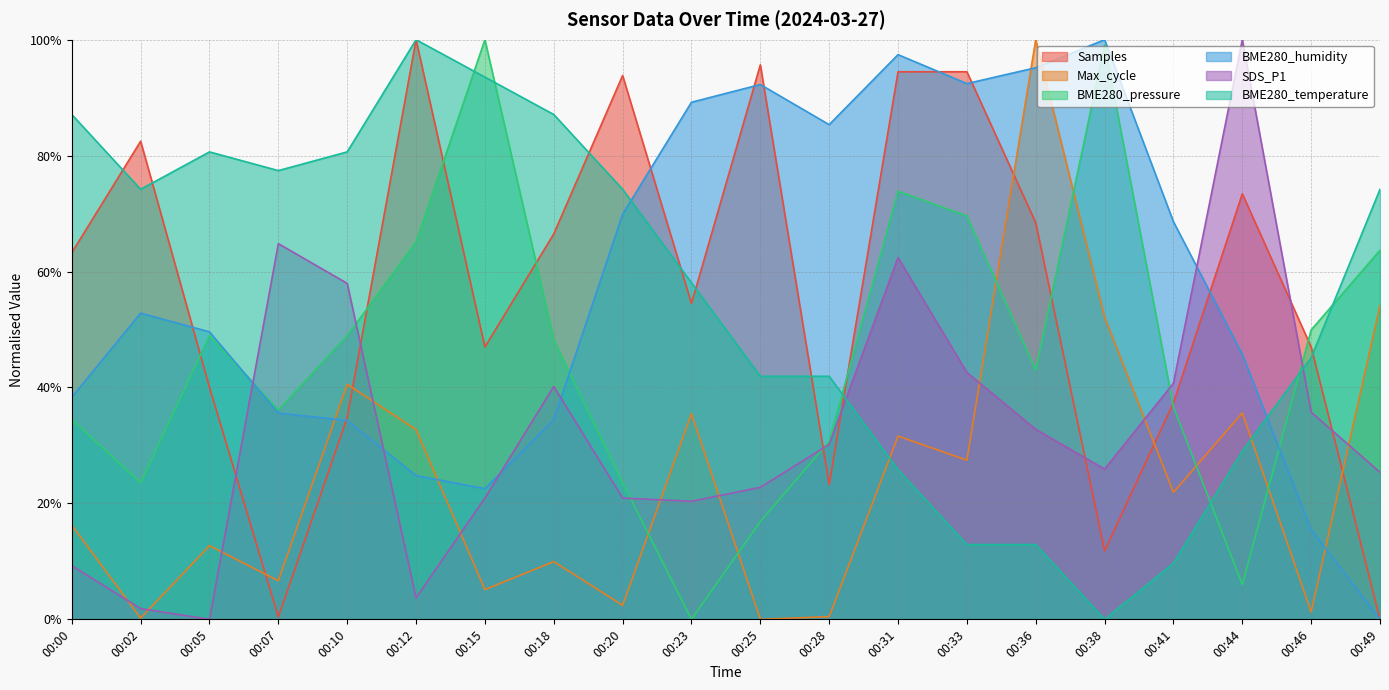

Reading left to right, list all the values displayed in this chart.

Samples: 0.6	0.8	0.4	0.0	0.3	1.0	0.5	0.7	0.9	0.5	1.0	0.2	0.9	0.9	0.7	0.1	0.4	0.7	0.5	0.0
Max_cycle: 0.2	0.0	0.1	0.1	0.4	0.3	0.1	0.1	0.0	0.4	0.0	0.0	0.3	0.3	1.0	0.5	0.2	0.4	0.0	0.5
BME280_pressure: 0.3	0.2	0.5	0.4	0.5	0.7	1.0	0.5	0.2	0.0	0.2	0.3	0.7	0.7	0.4	1.0	0.4	0.1	0.5	0.6
BME280_humidity: 0.4	0.5	0.5	0.4	0.3	0.2	0.2	0.3	0.7	0.9	0.9	0.9	1.0	0.9	1.0	1.0	0.7	0.5	0.2	0.0
SDS_P1: 0.1	0.0	0.0	0.6	0.6	0.0	0.2	0.4	0.2	0.2	0.2	0.3	0.6	0.4	0.3	0.3	0.4	1.0	0.4	0.3
BME280_temperature: 0.9	0.7	0.8	0.8	0.8	1.0	0.9	0.9	0.7	0.6	0.4	0.4	0.3	0.1	0.1	0.0	0.1	0.3	0.5	0.7